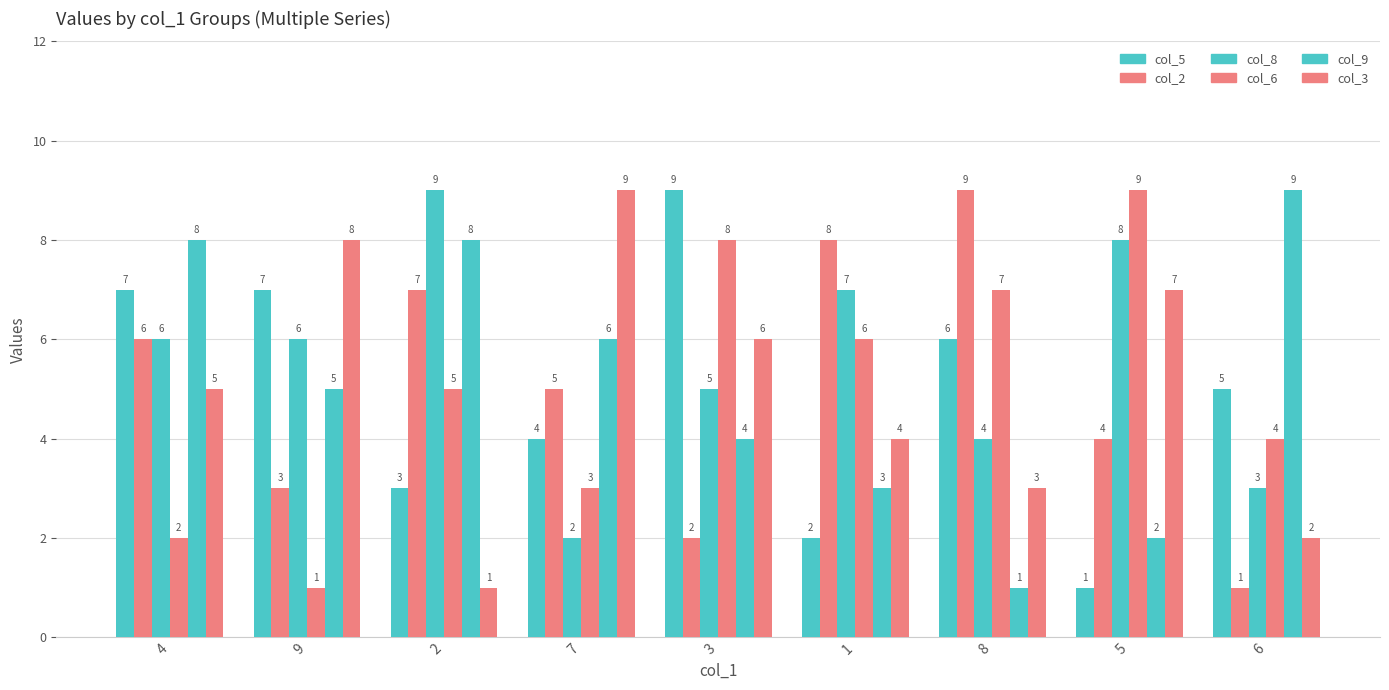

How many distinct data groups are displayed?

6